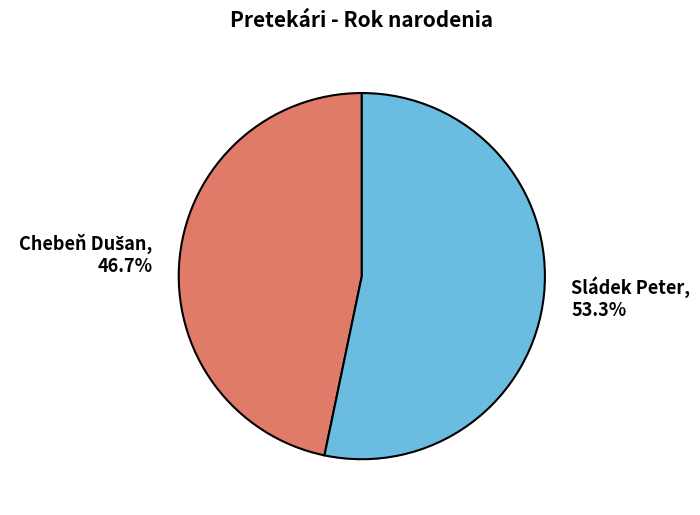

What is the largest slice in the pie chart?

Sládek Peter